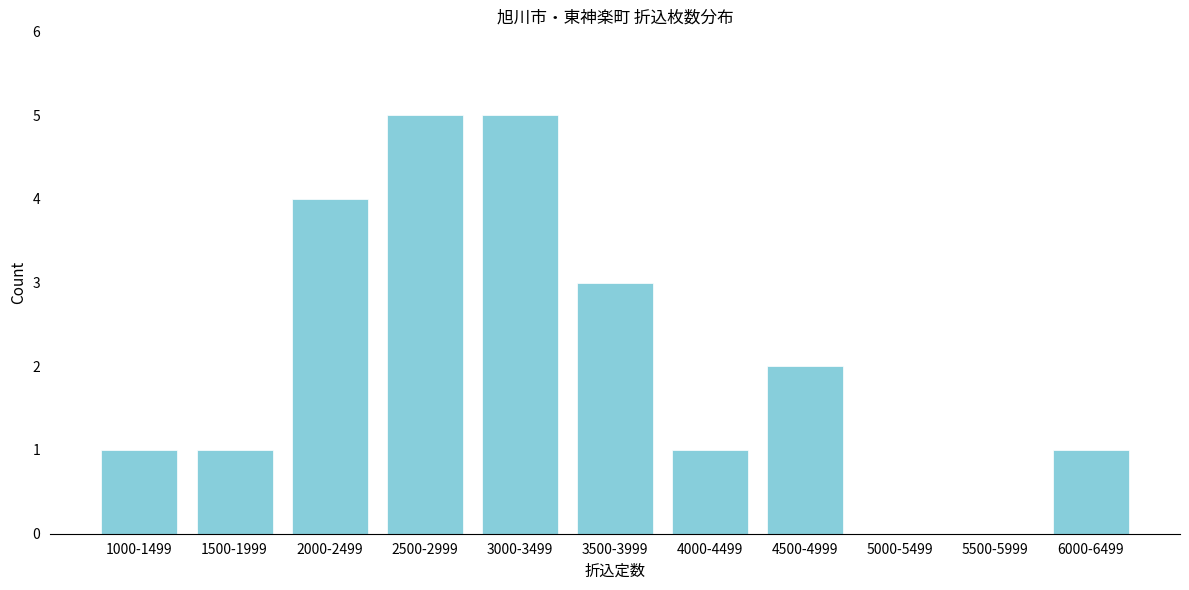

Reading left to right, transcribe all the data shown in this chart.

1000-1499=1	1500-1999=1	2000-2499=4	2500-2999=5	3000-3499=5	3500-3999=3	4000-4499=1	4500-4999=2	5000-5499=0	5500-5999=0	6000-6499=1